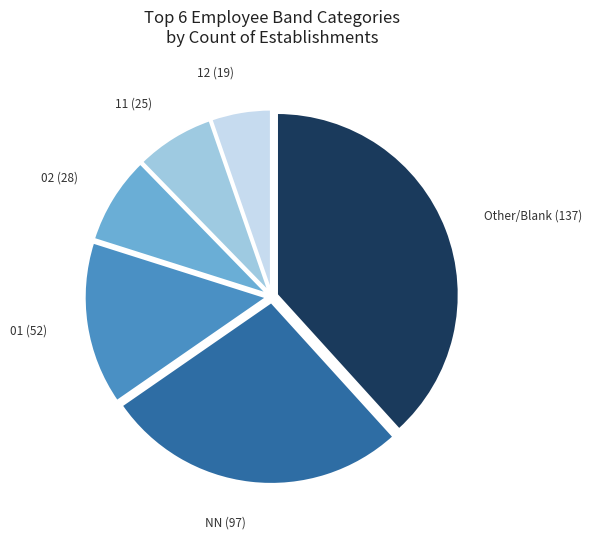

Is there a majority slice in this chart?

No